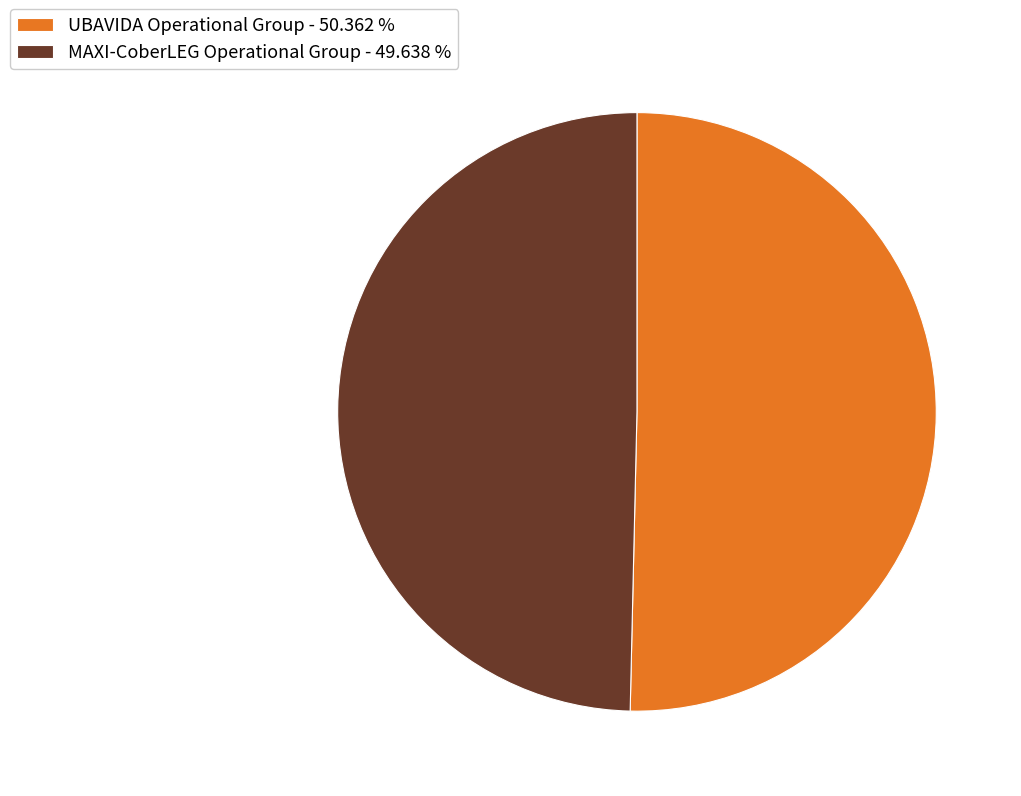

Is there any slice that represents more than half of the pie?

Yes